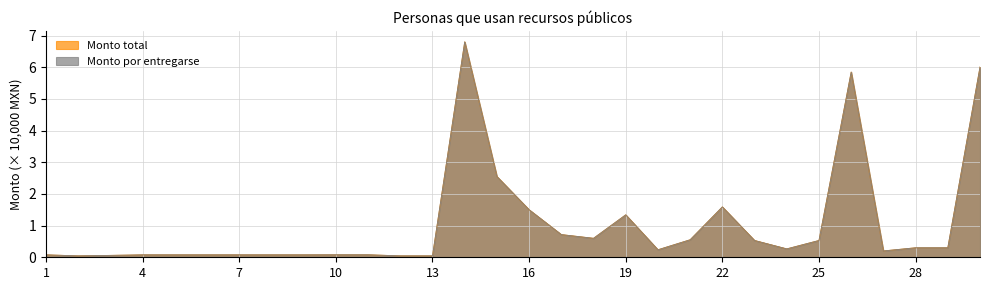

How many lines are shown in the chart?

2